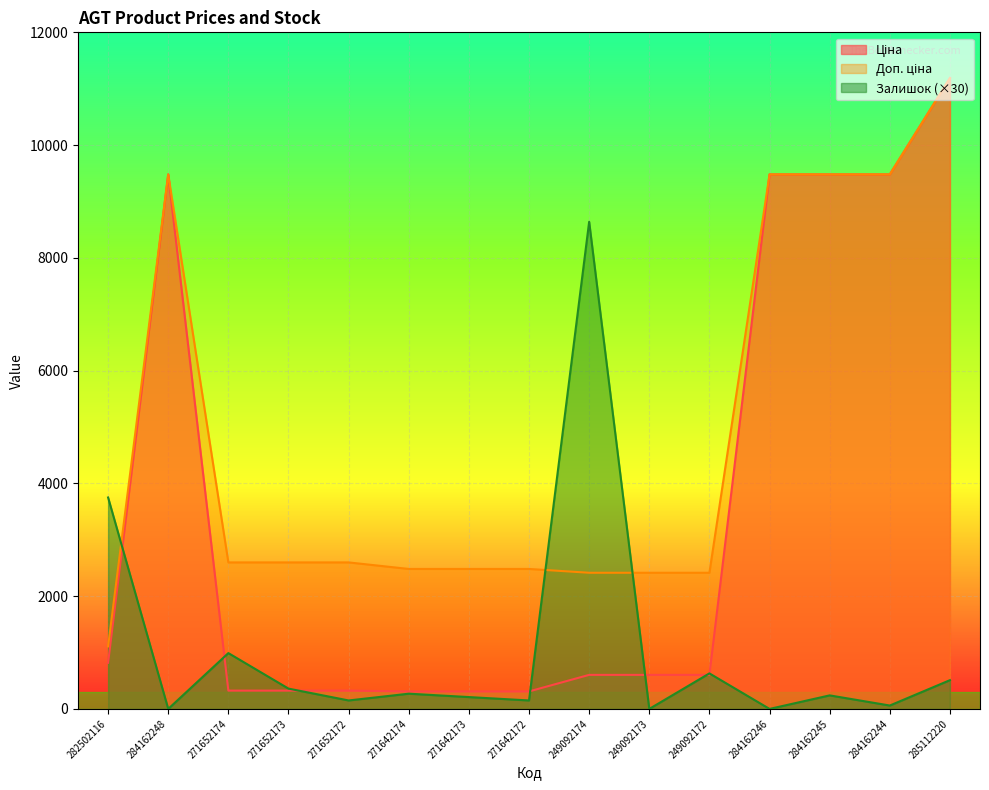

True or false: Залишок and Ціна intersect in this chart.

True